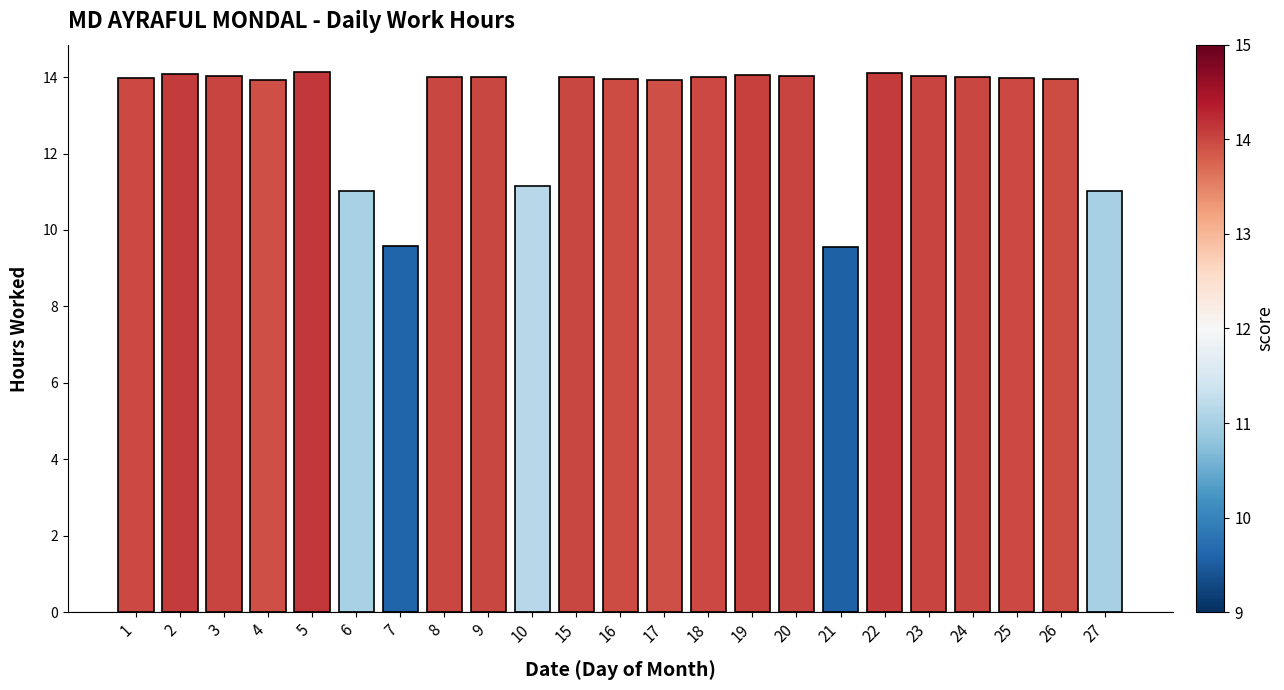

What is the sum of all values?

304.5